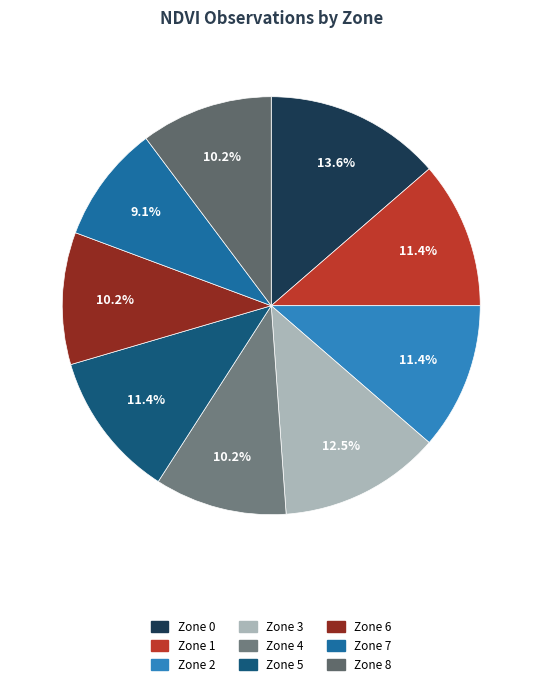

How much of the chart is everything except Zone 4?

89.8%